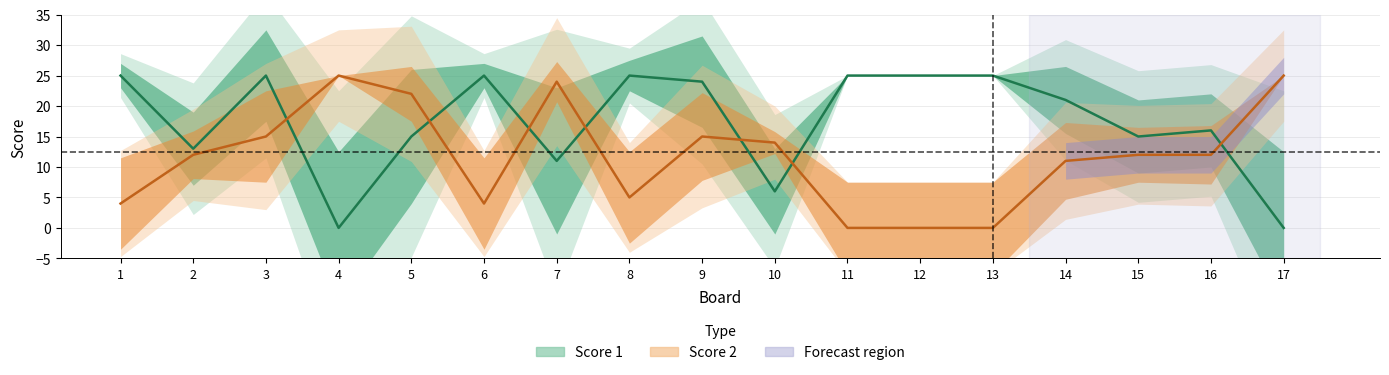

Is it true that Score 1 equals 12 at 12?

False